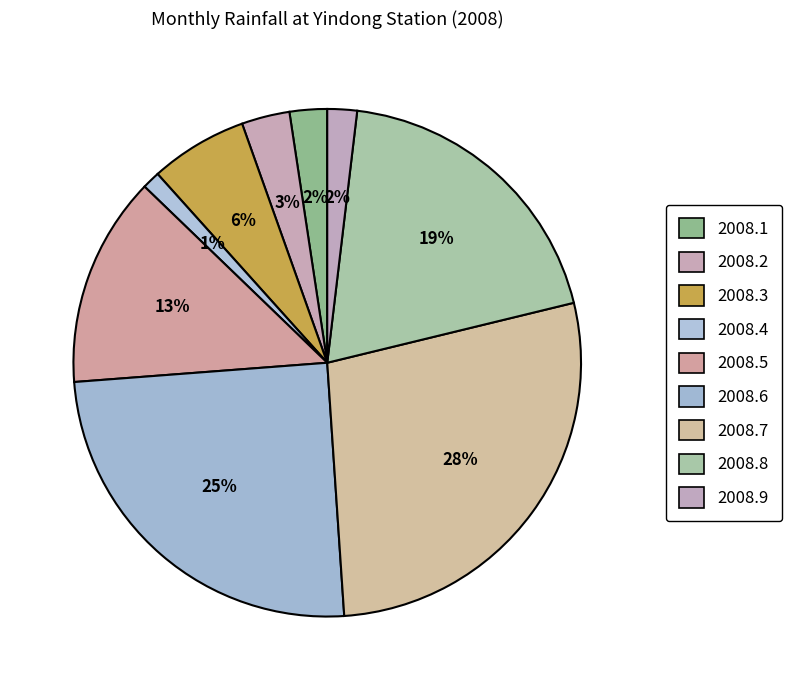

How many segments does this pie chart have?

9